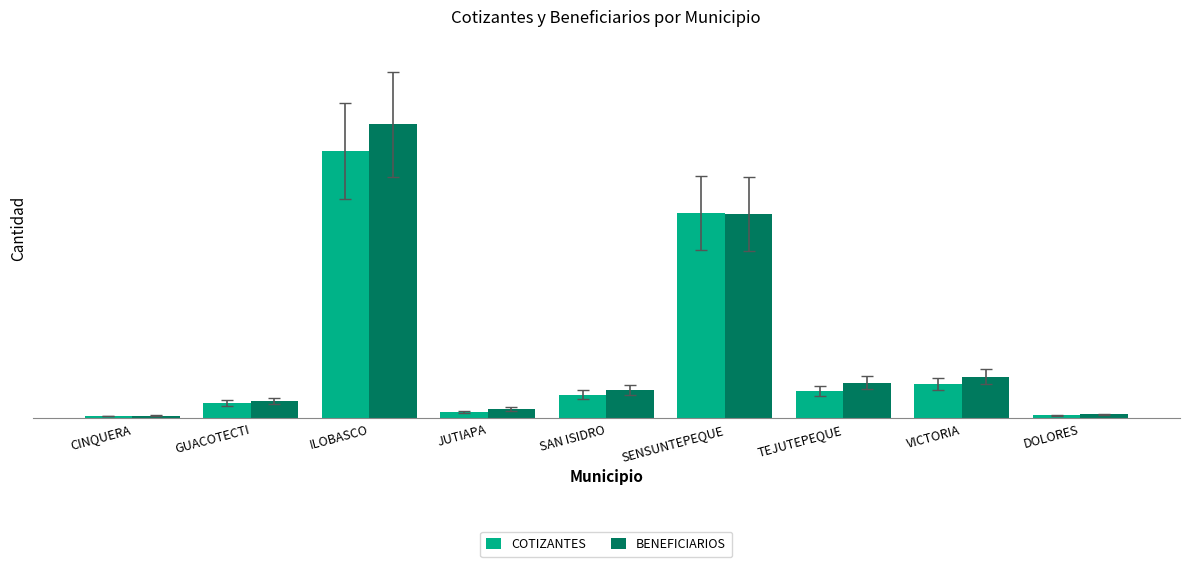

Reading left to right, list all the values displayed in this chart.

COTIZANTES: 6	39	678	15	60	521	69	87	8
BENEFICIARIOS: 7	43	746	24	71	519	90	105	10